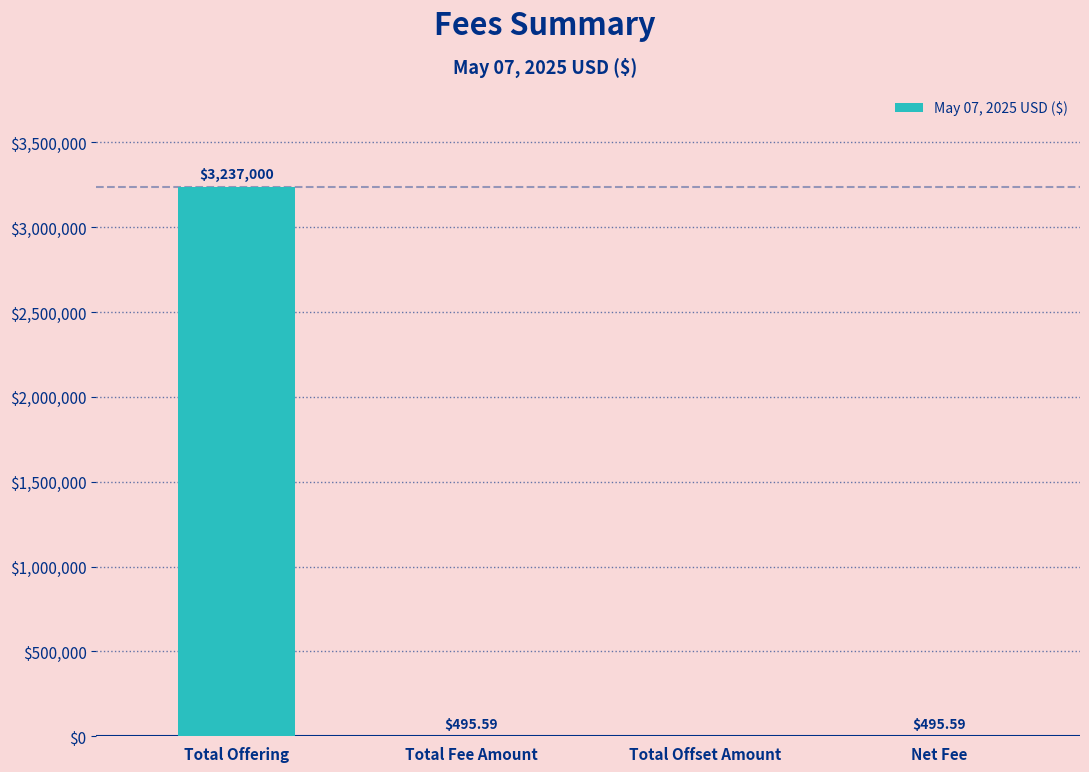

Which category has the highest value across all series?

Total Offering